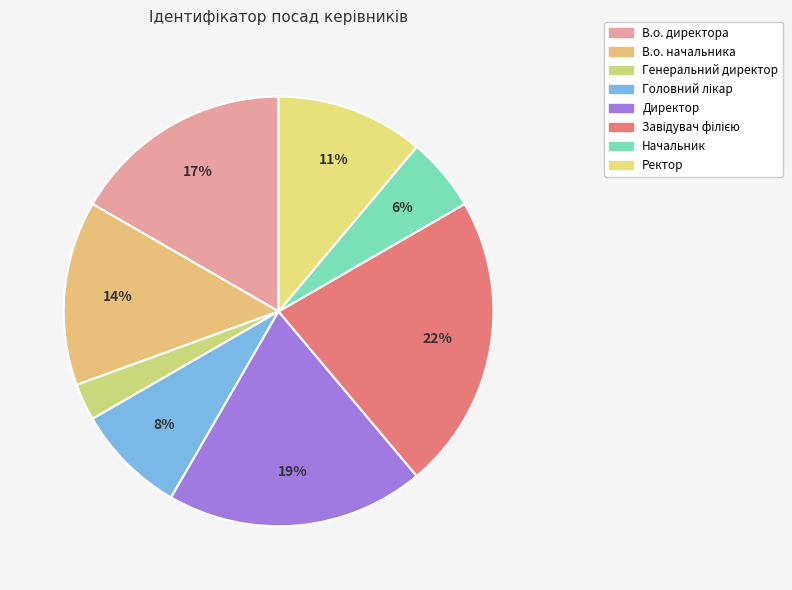

Which slice is the largest?

Завідувач філією